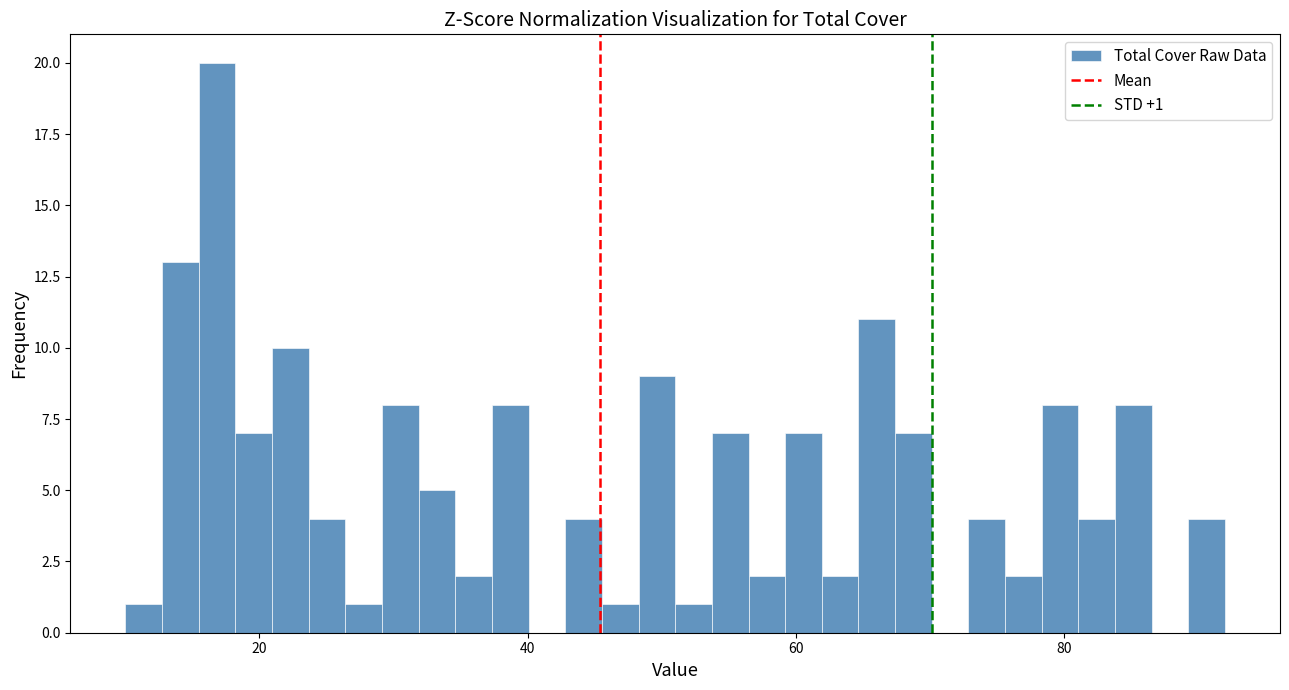

Around what value on the x-axis is the tallest bar? Give the approximate position of its centre, as read against the axis.

16